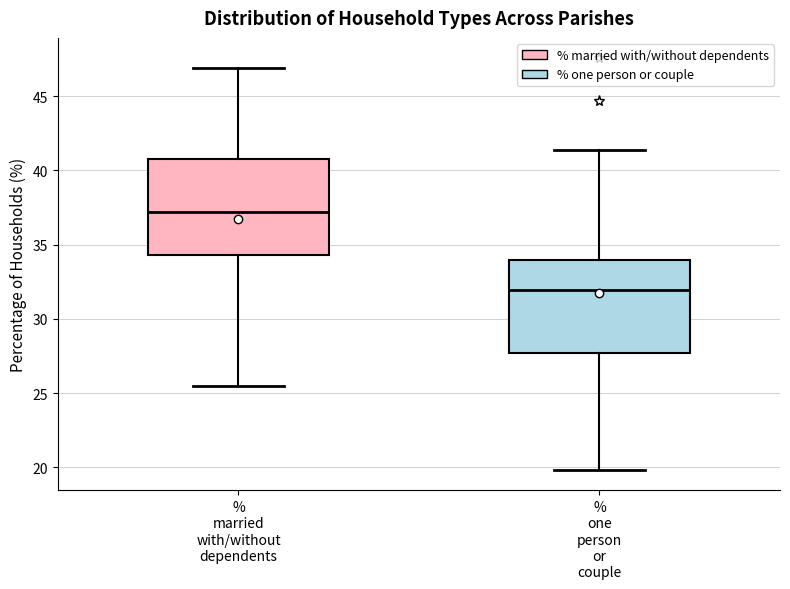

Reading left to right, read every box against the y-axis: the position of its median line, the range the box covers, and the ends of its whiskers. The values are not printed on the chart, so give them approximately, as read against the axis.

% married with/without dependents: median 37.0, box 34.5 to 41.0, whiskers 25.5 to 47.0
% one person or couple: median 32.0, box 27.5 to 34.0, whiskers 20.0 to 41.5